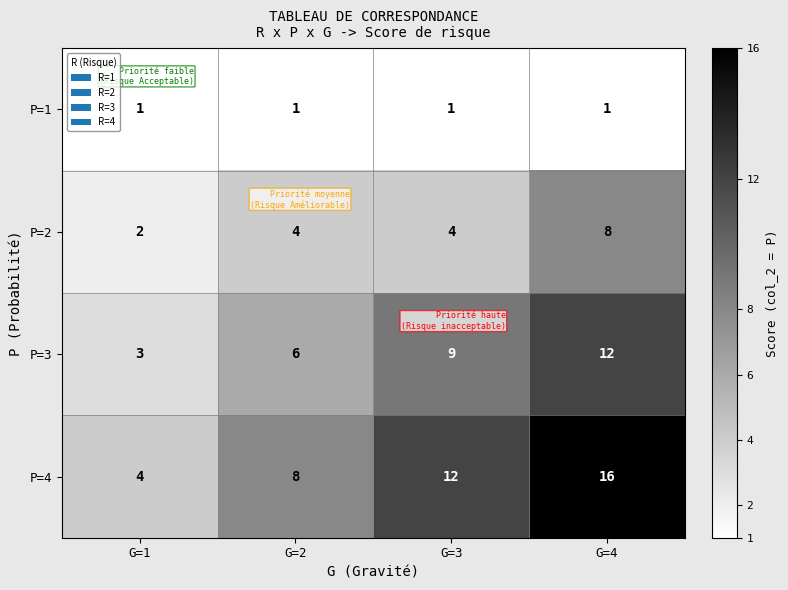

Rank the series by their maximum value, from lowest to highest.

P=1, P=2, P=3, P=4